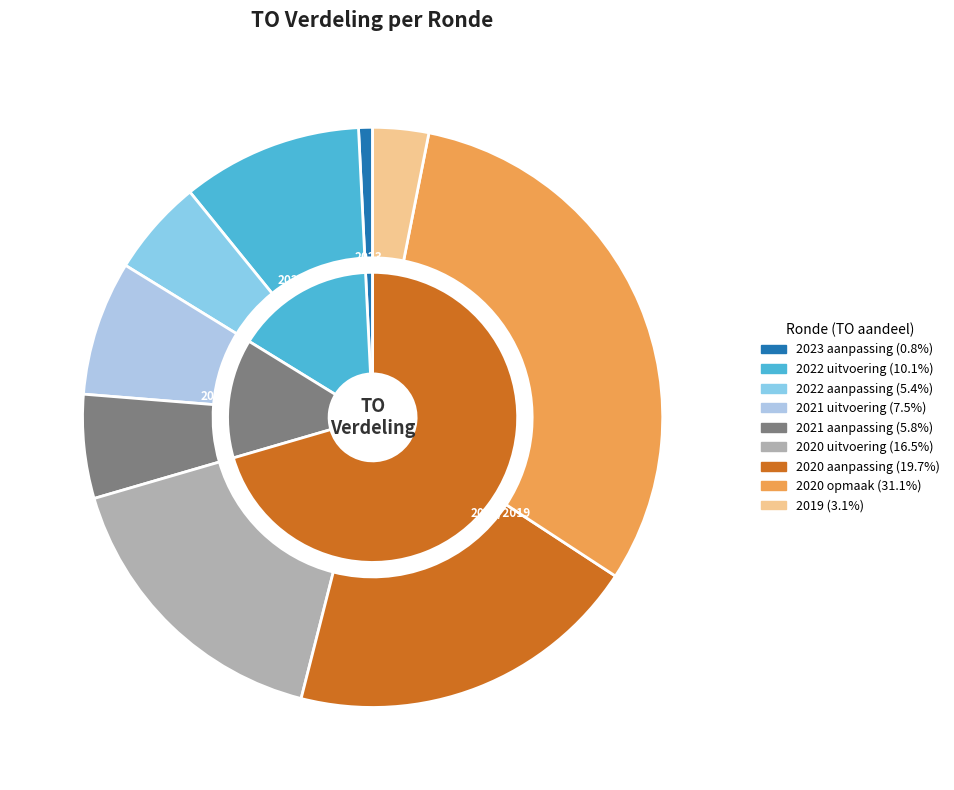

Is 2019 the majority of the pie?

No